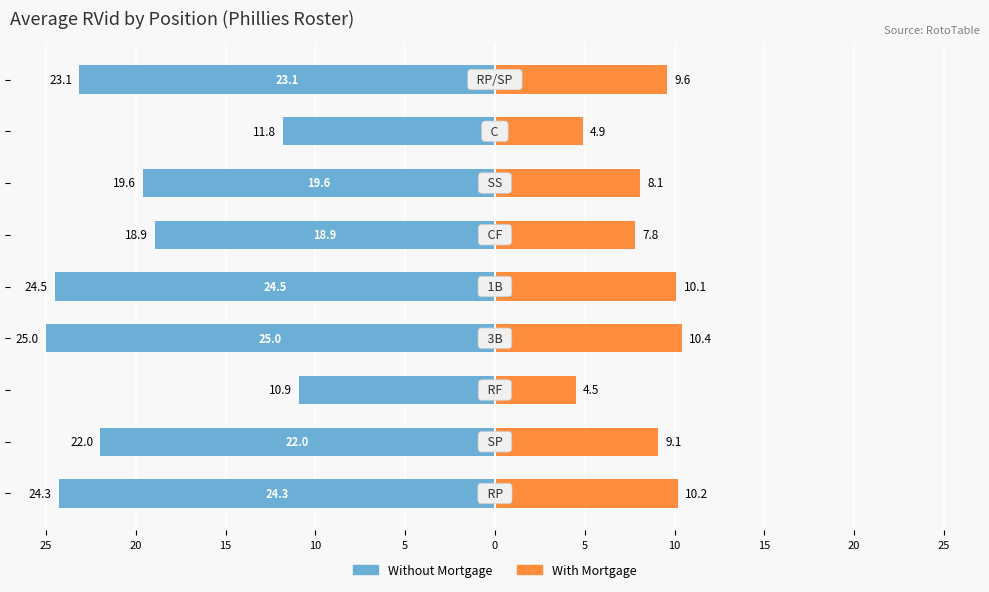

Is the value of With Mortgage at 15 greater than the value of Without Mortgage at 5?

Yes